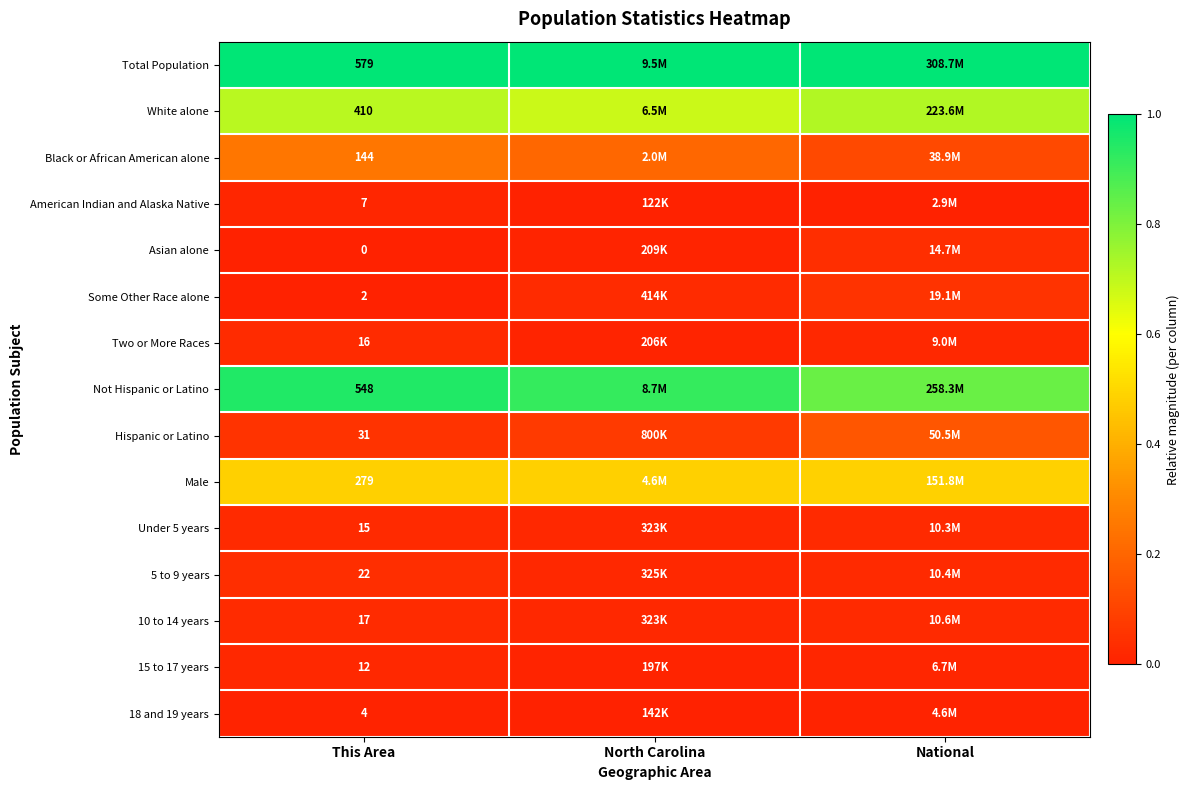

How many data points does each series have?

3